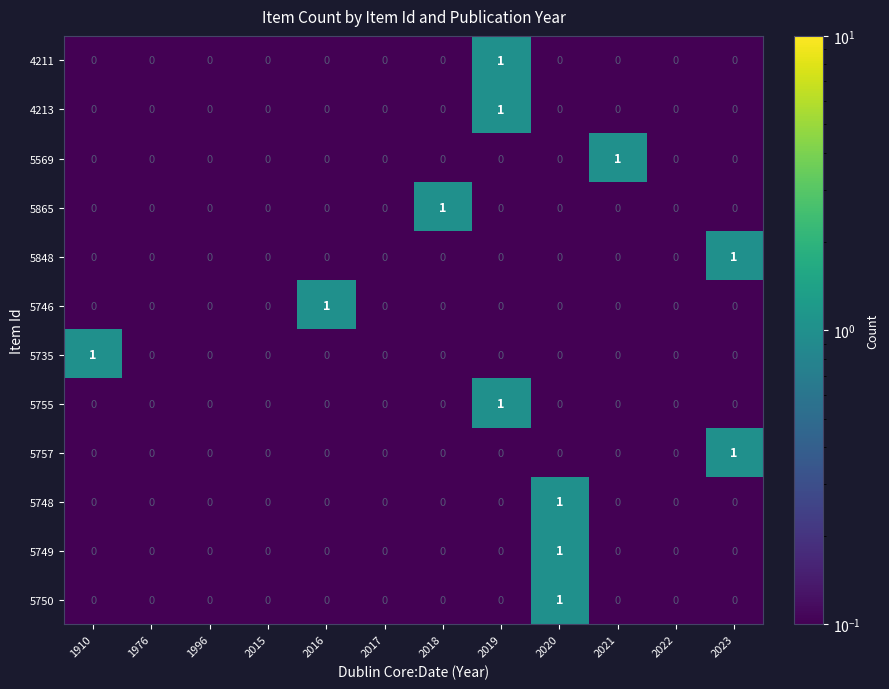

Count the 5749 values in the range 0 to 1.

12